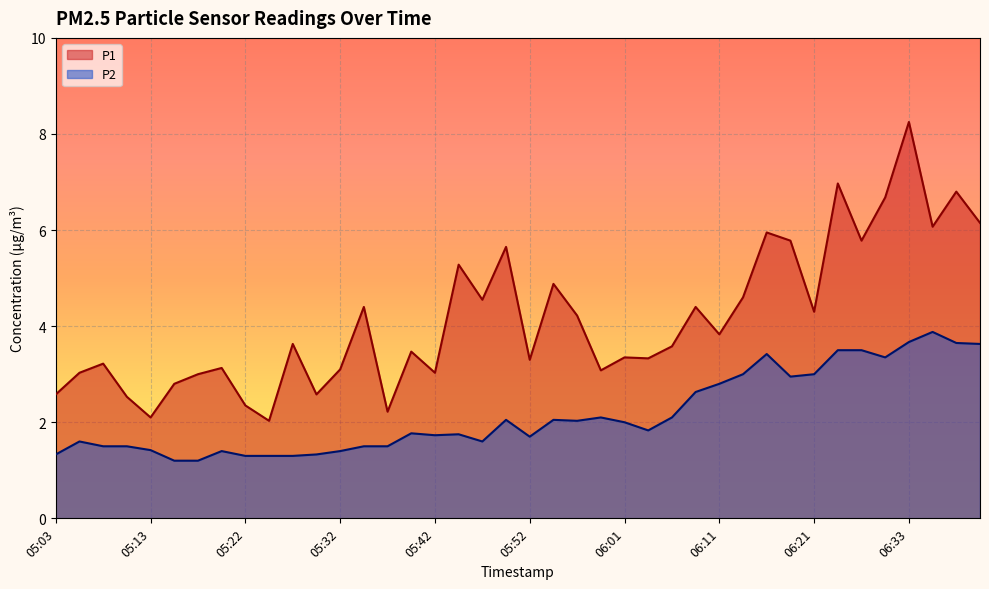

Which series has the largest total across all categories?

P1